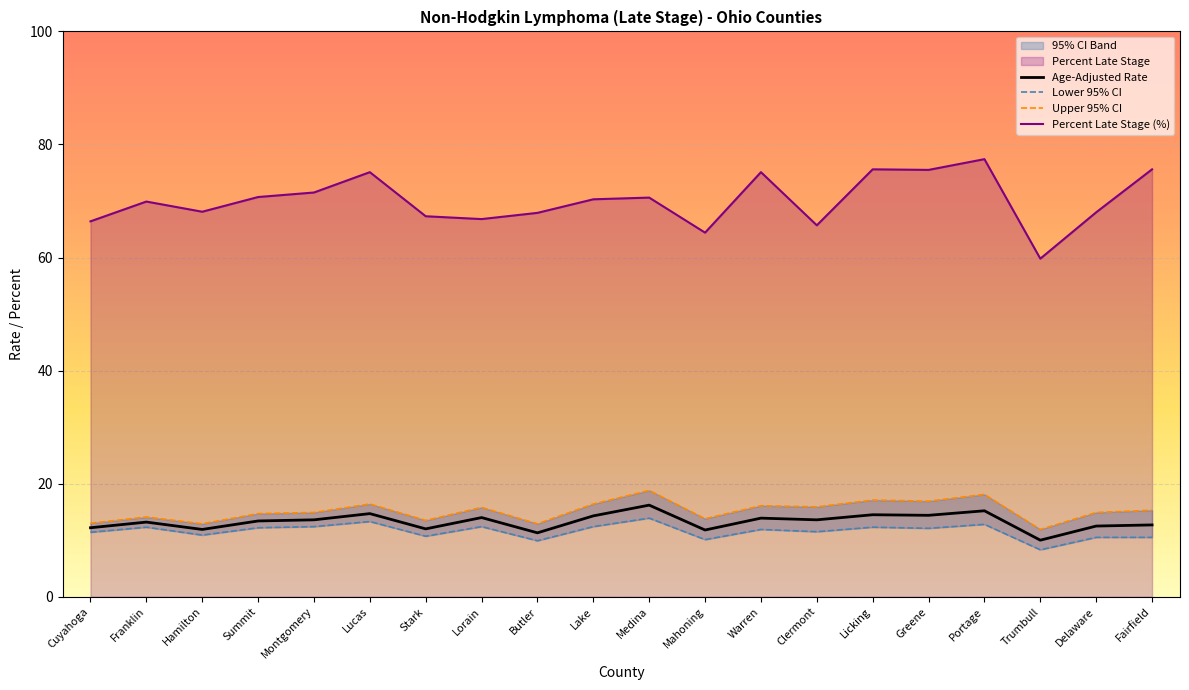

At which category is the sum across all series the highest?

Portage